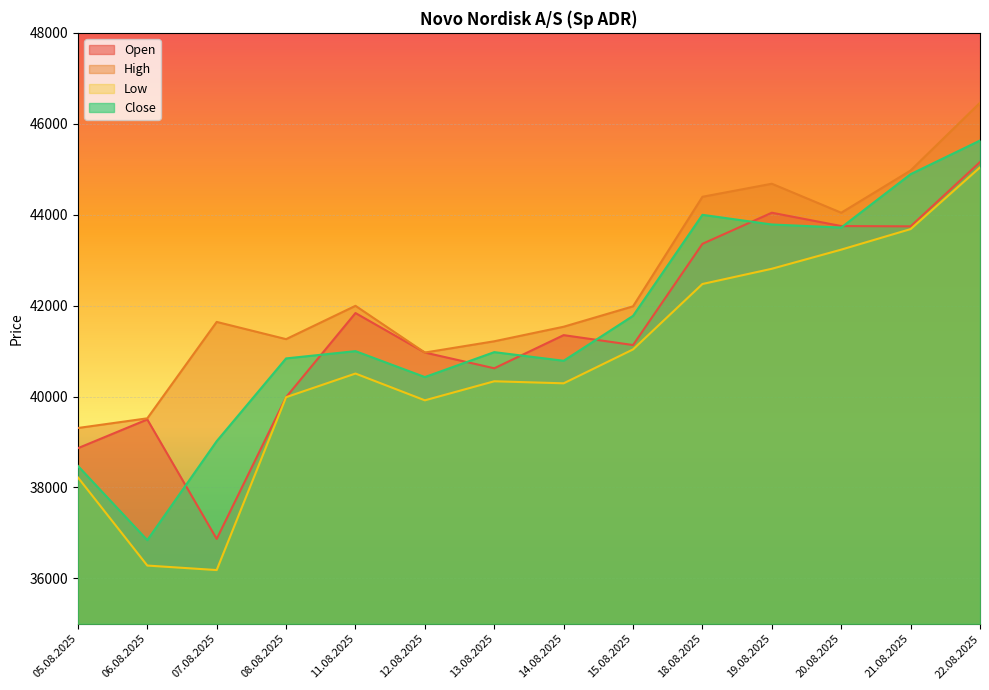

The value of High at 18.08.2025 is 21138. True or false?

False